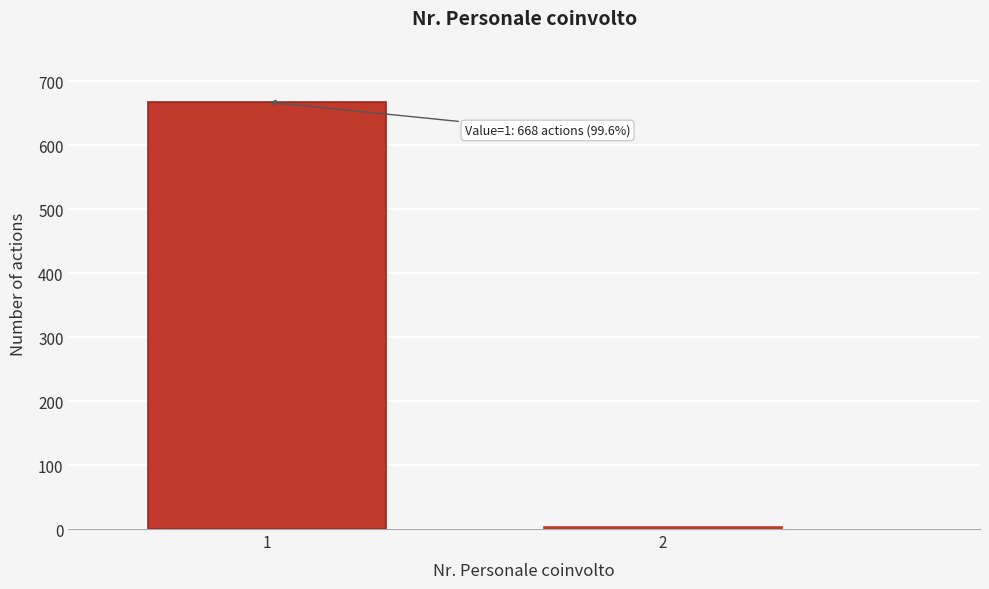

Reading left to right, list all the values displayed in this chart.

1=668	2=3